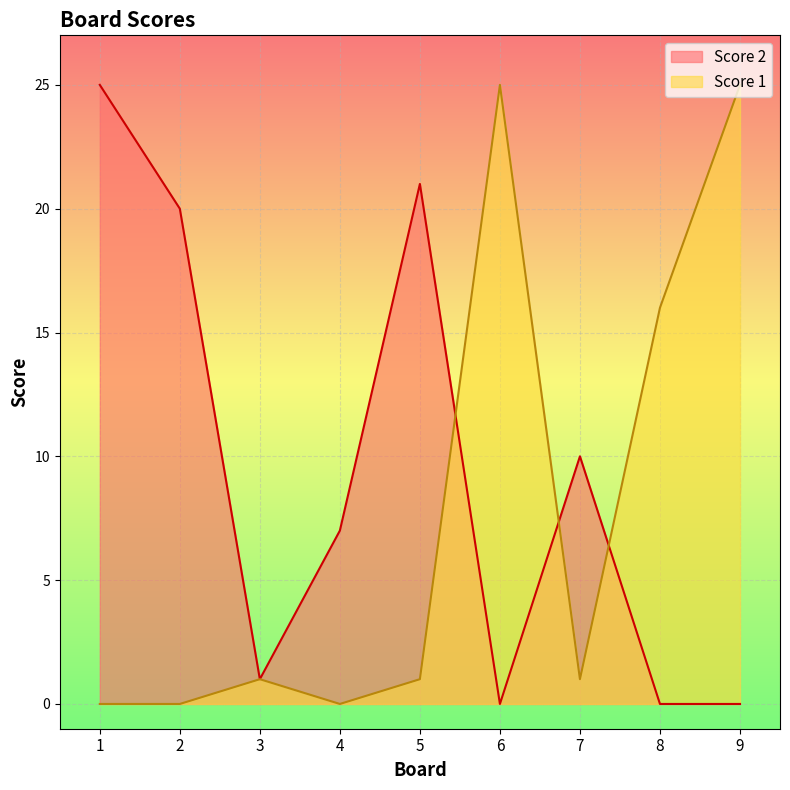

What is the total value across all series at 4?

7